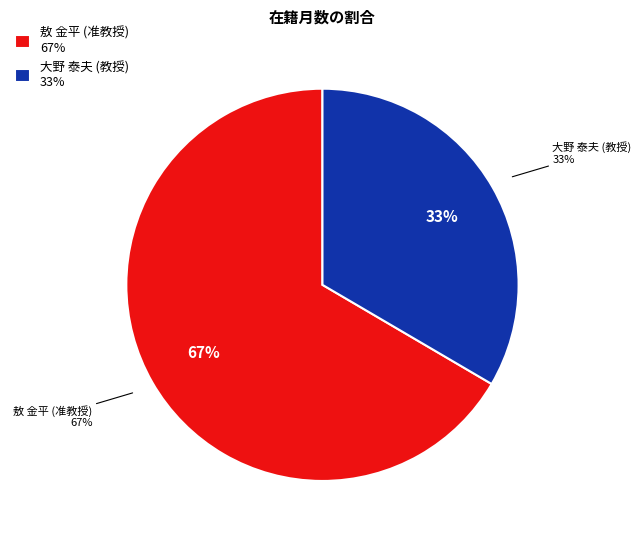

True or false: 大野 泰夫 (教授) accounts for 22% of the total.

False